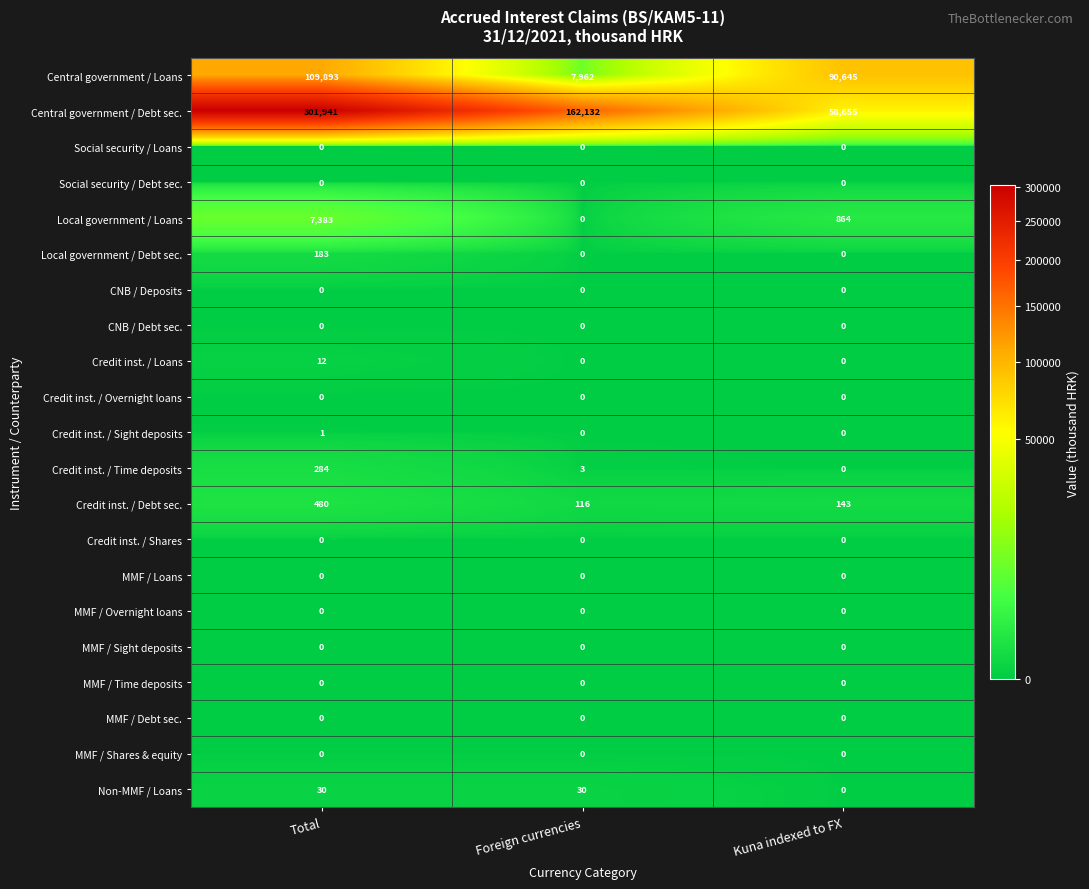

How many series are shown in this chart?

21